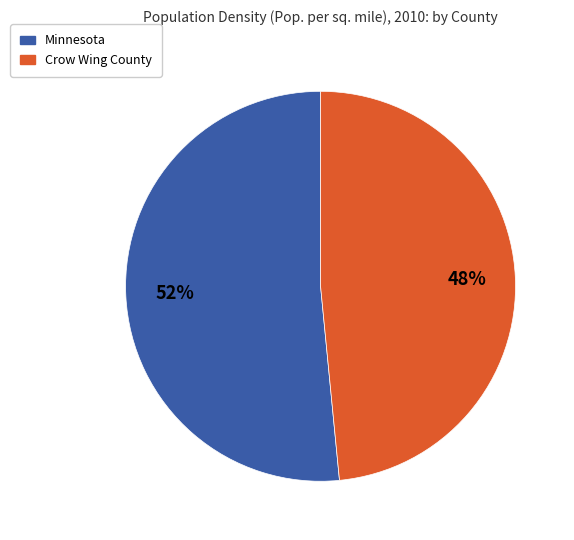

Is there any slice that represents more than half of the pie?

Yes